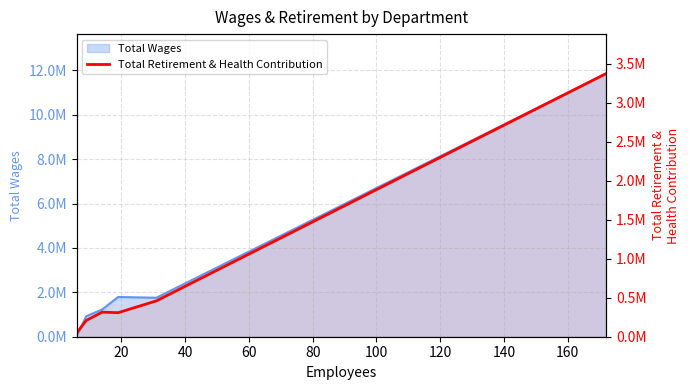

What is the maximum value shown in the chart?

3371796